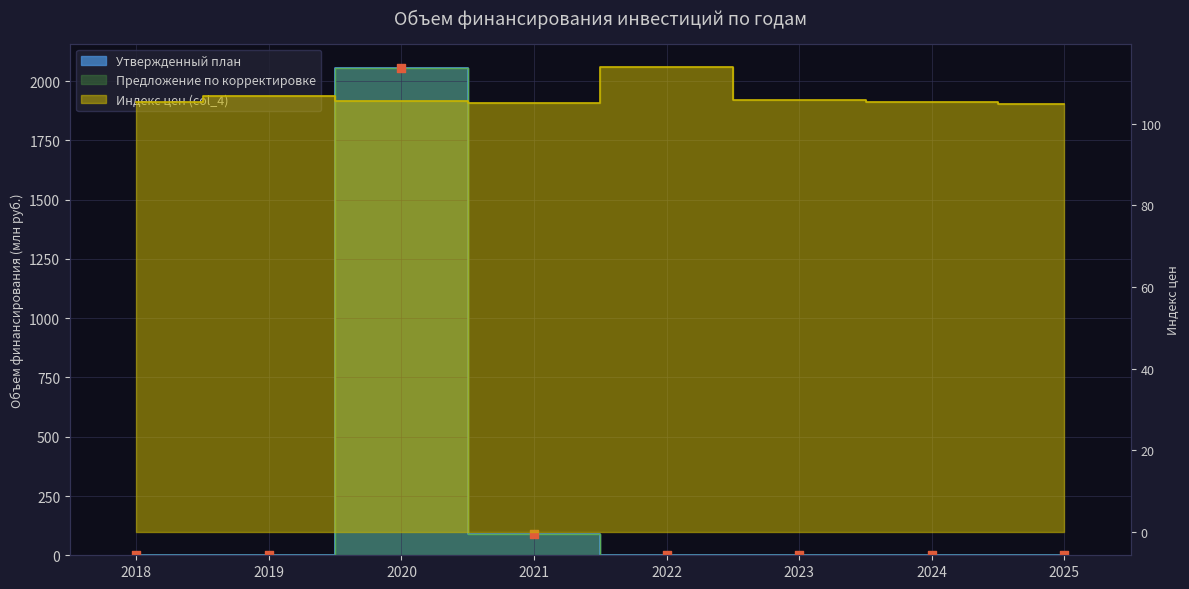

At how many categories does at least one series exceed 539?

1